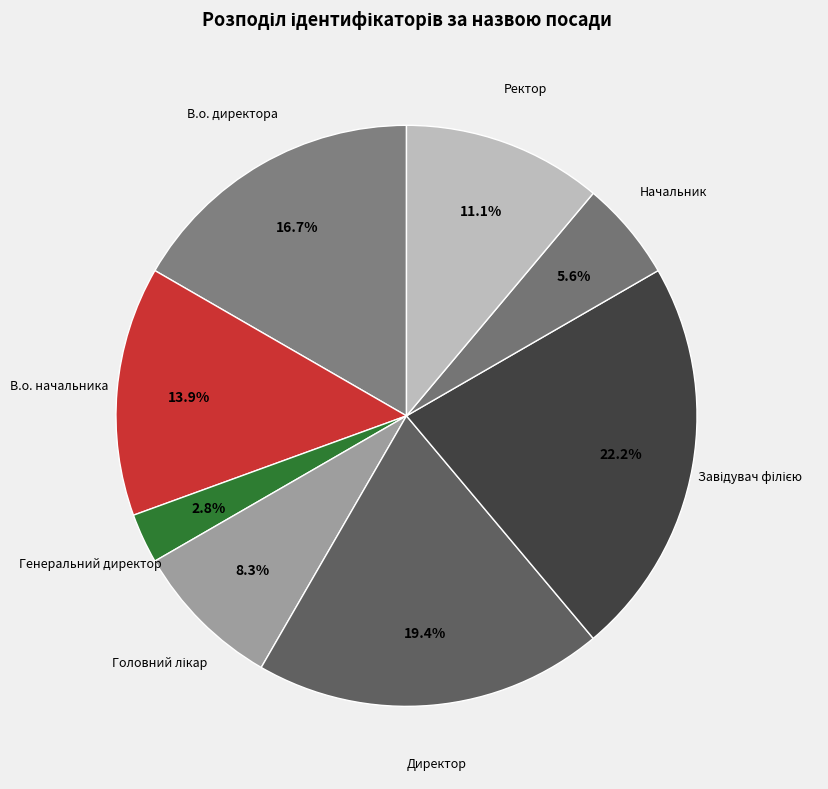

Does В.о. начальника represent more than half of the total?

No